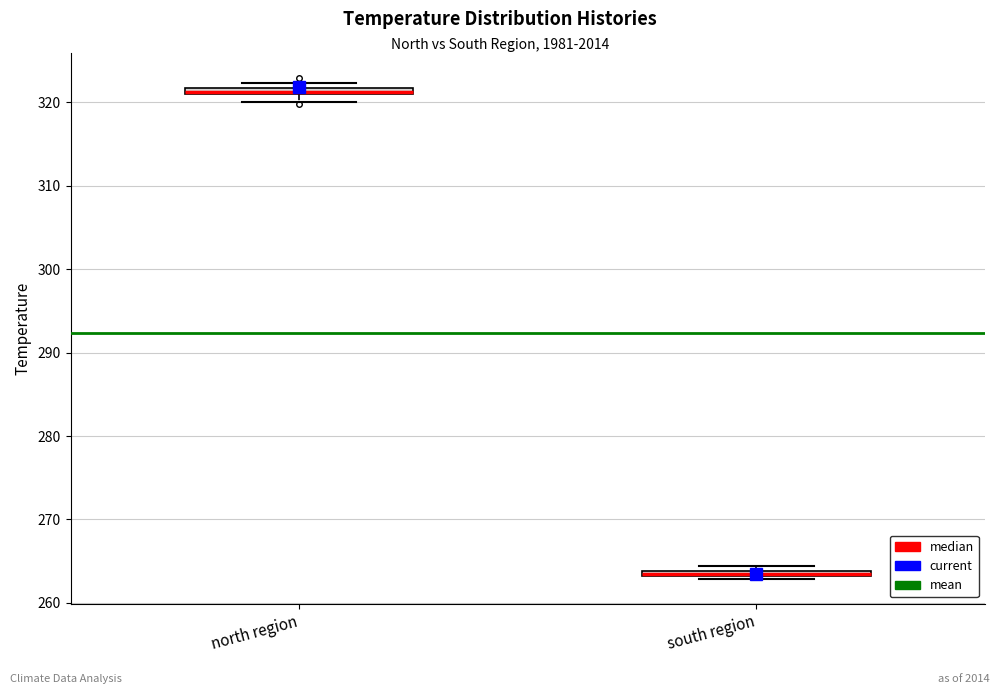

Where is the lower edge of the box for north region on the y-axis? The values are not printed on the chart, so give them approximately, as read against the axis.

321